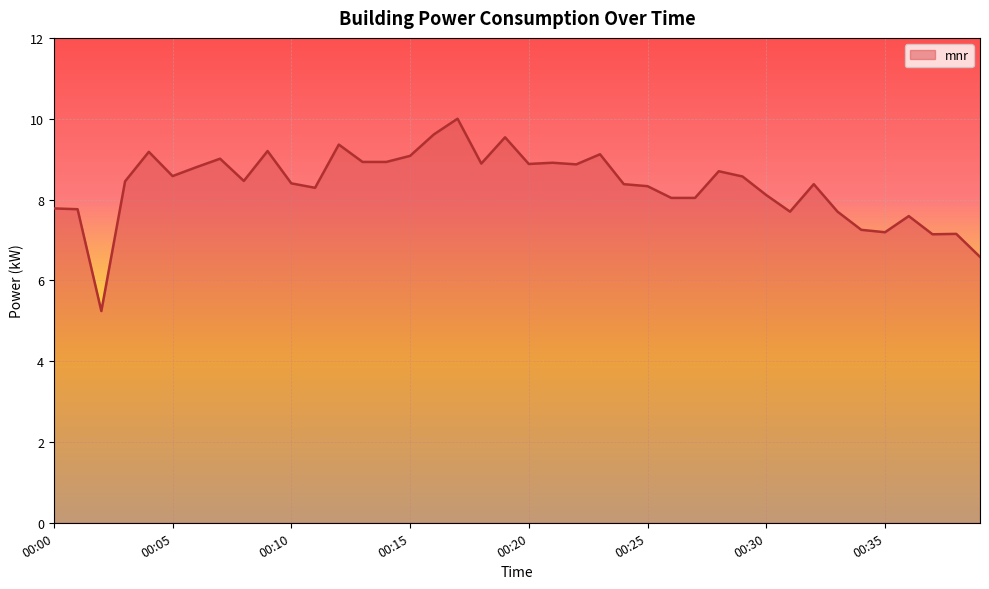

What is the minimum value shown in the chart?

5.2